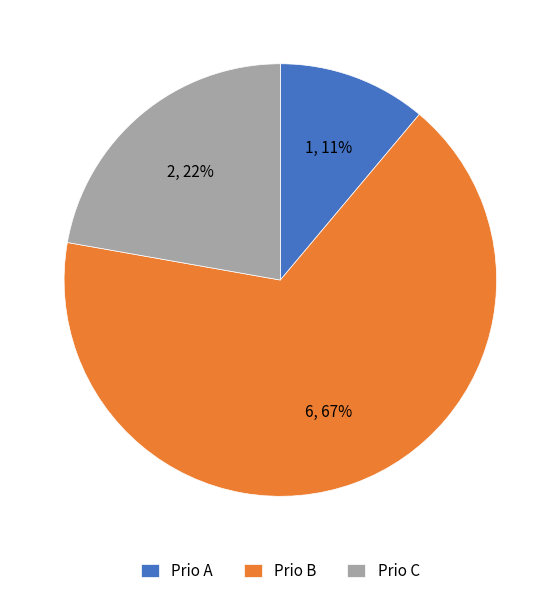

To the nearest percent, what is the average slice percentage?

33%